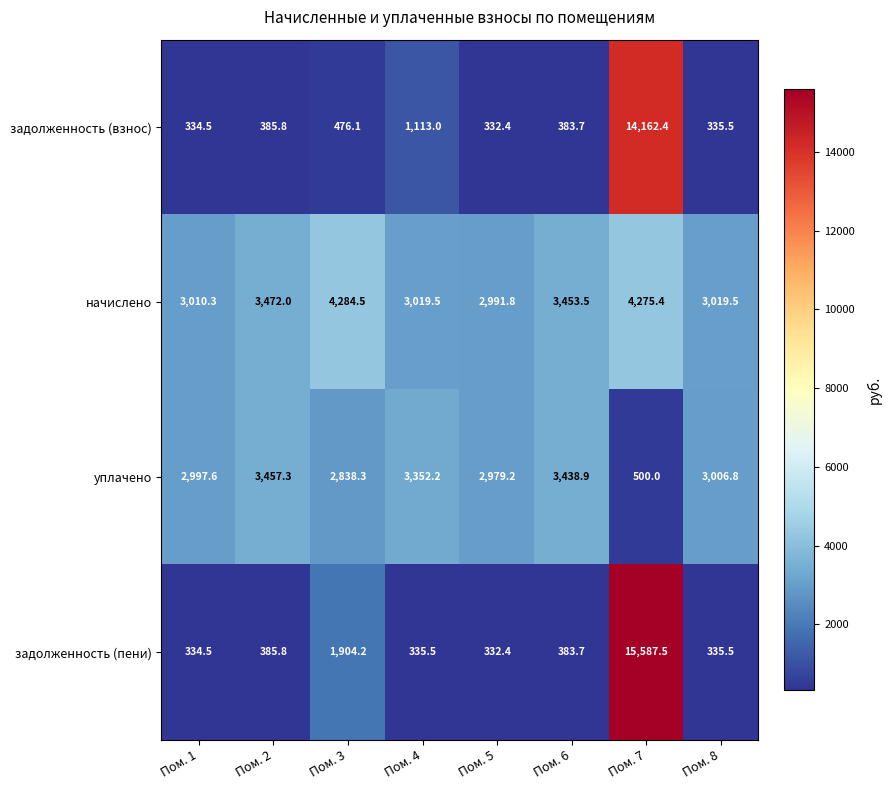

Which series changed the most between Пом. 4 and Пом. 7?

задолженность (пени)